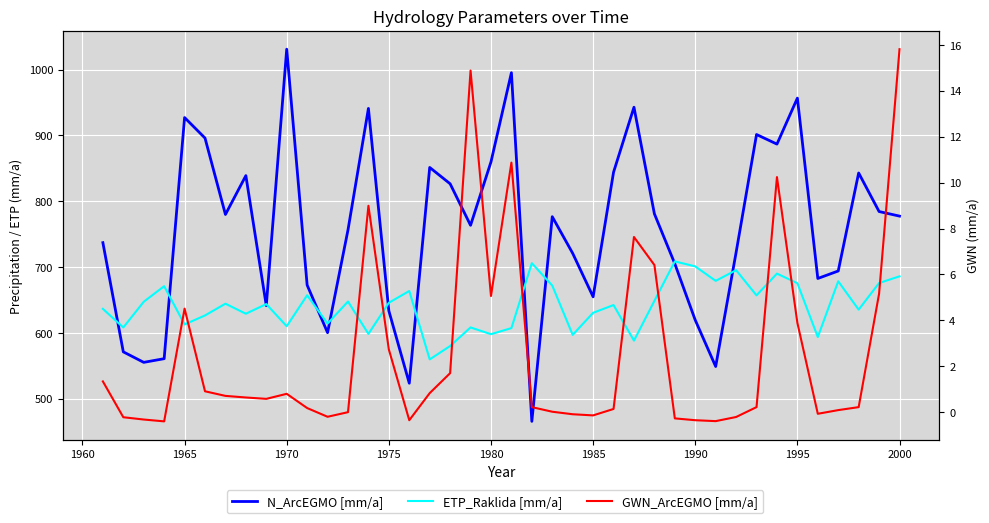

How many interior local peaks does the ETP_Raklida [mm/a] series have?

13